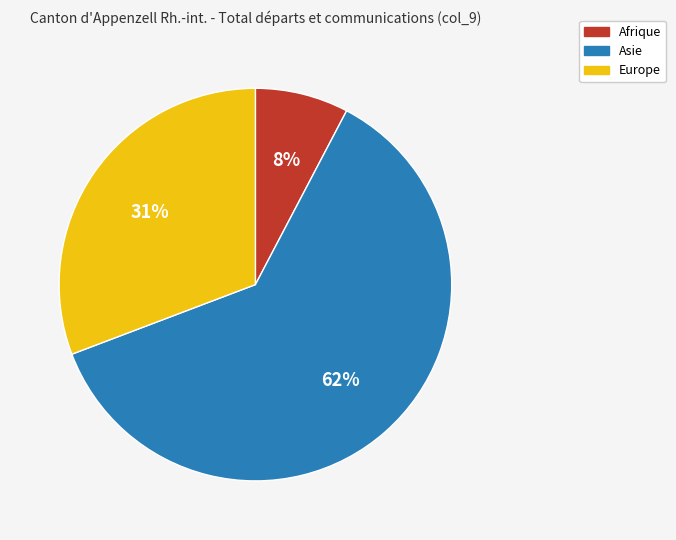

Is there a majority slice in this chart?

Yes